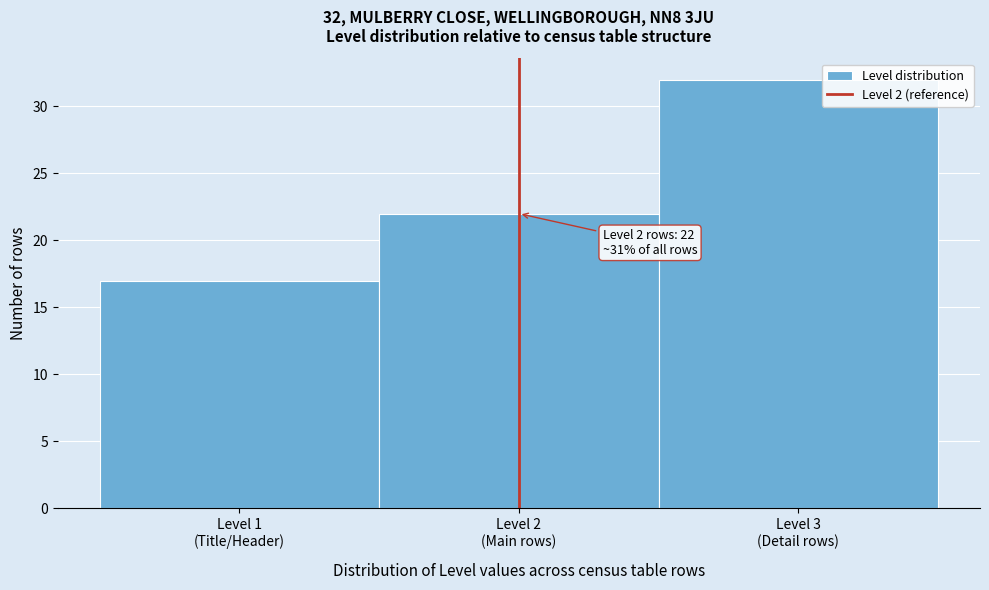

Reading left to right, transcribe all the data shown in this chart.

17	22	32